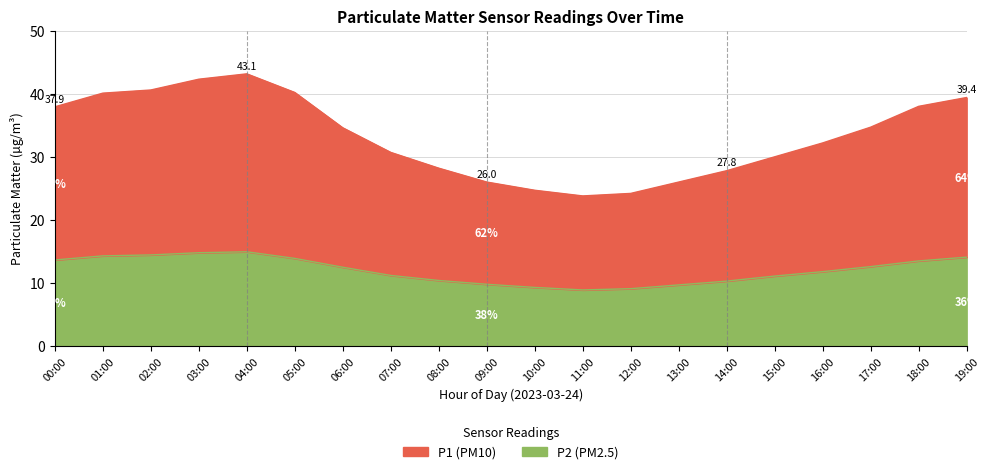

What position from the left is 13:00?

14